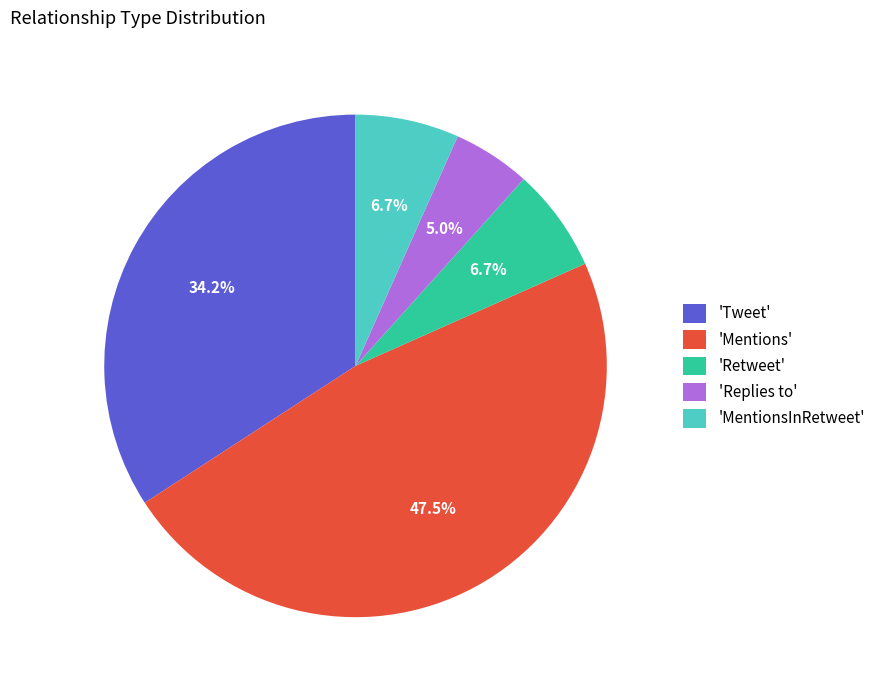

Does any single category account for the majority?

No